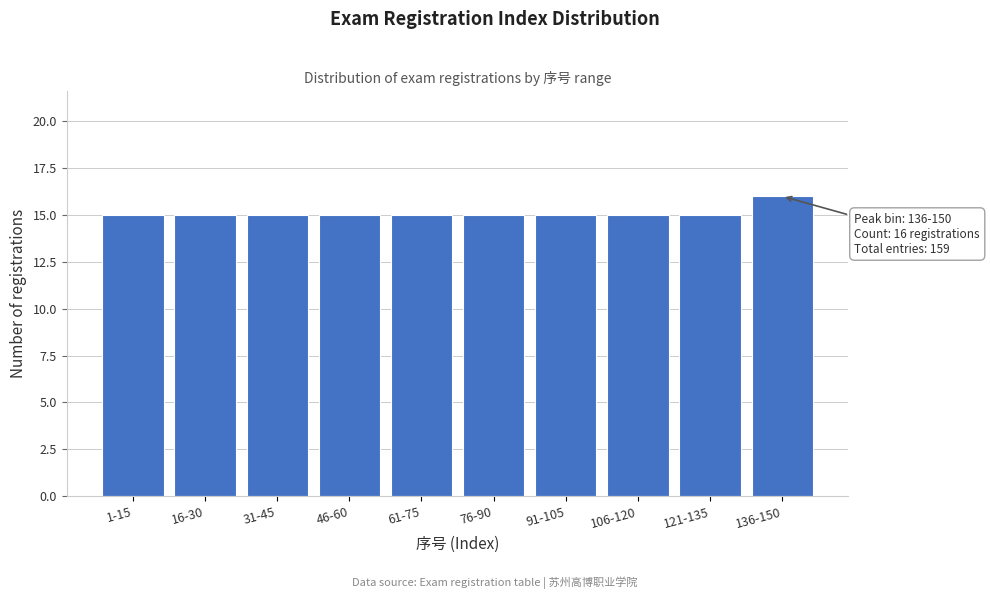

Reading right to left, transcribe all the data shown in this chart.

136-150=16	121-135=15	106-120=15	91-105=15	76-90=15	61-75=15	46-60=15	31-45=15	16-30=15	1-15=15